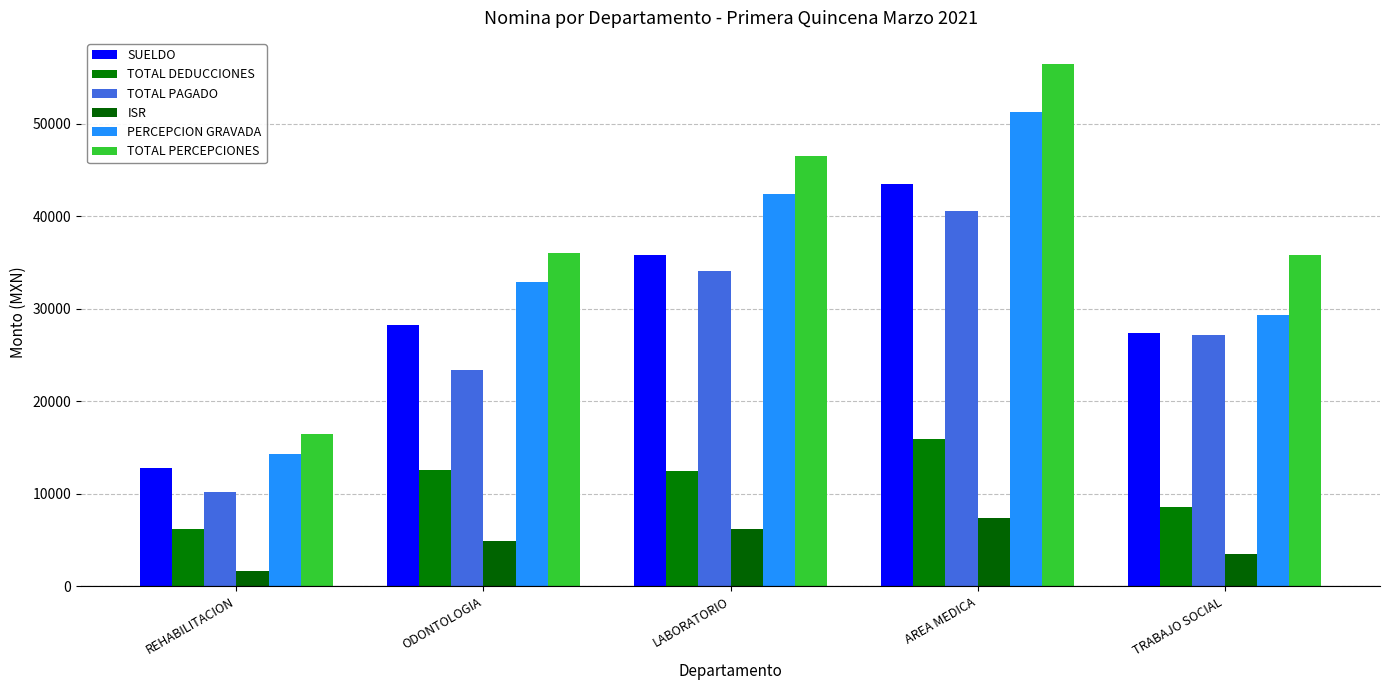

At which label does TOTAL PERCEPCIONES reach its minimum?

REHABILITACION